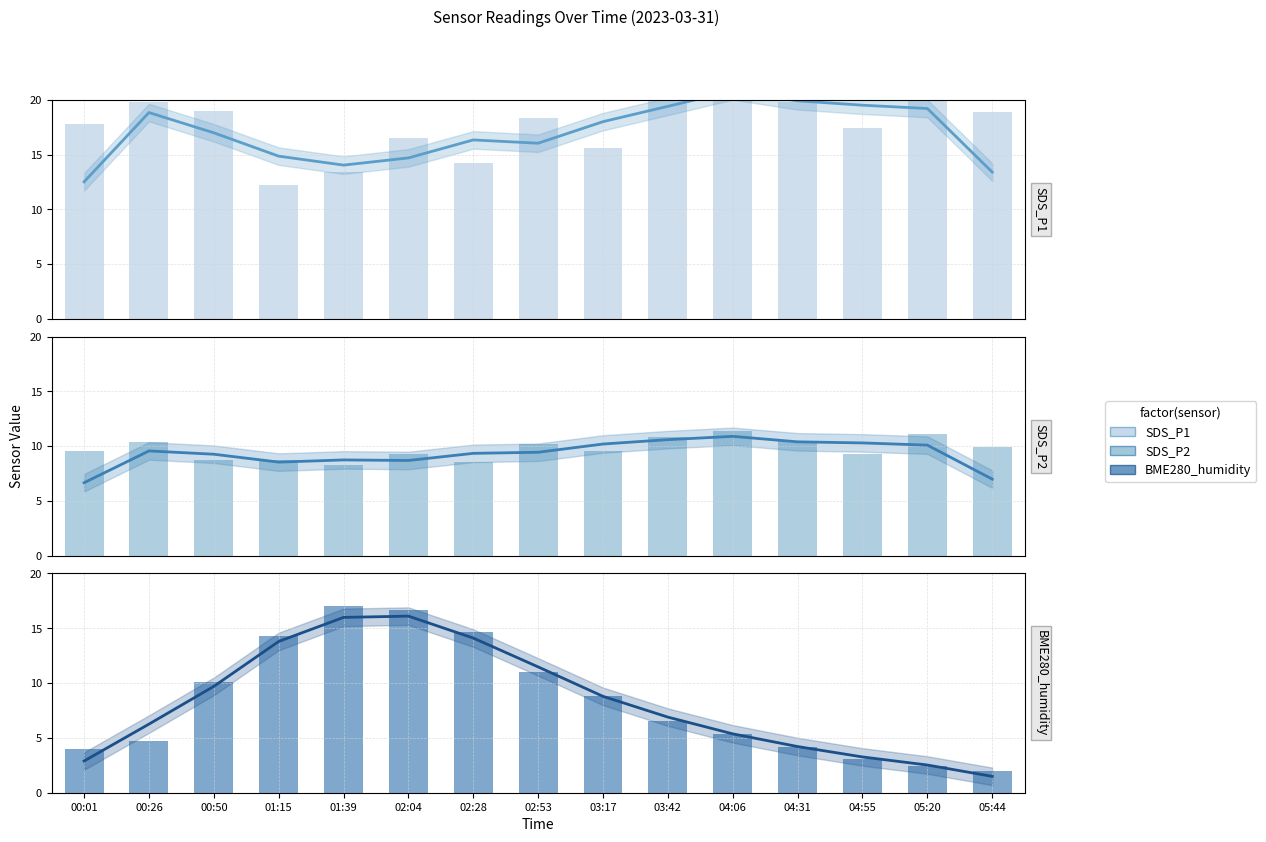

What is the maximum value shown in the chart?

22.5